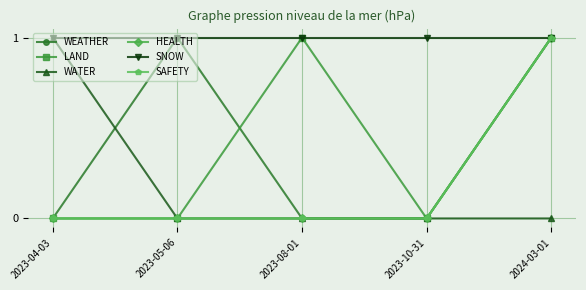

The WATER series shows 0 at 2023-04-03. True or false?

False